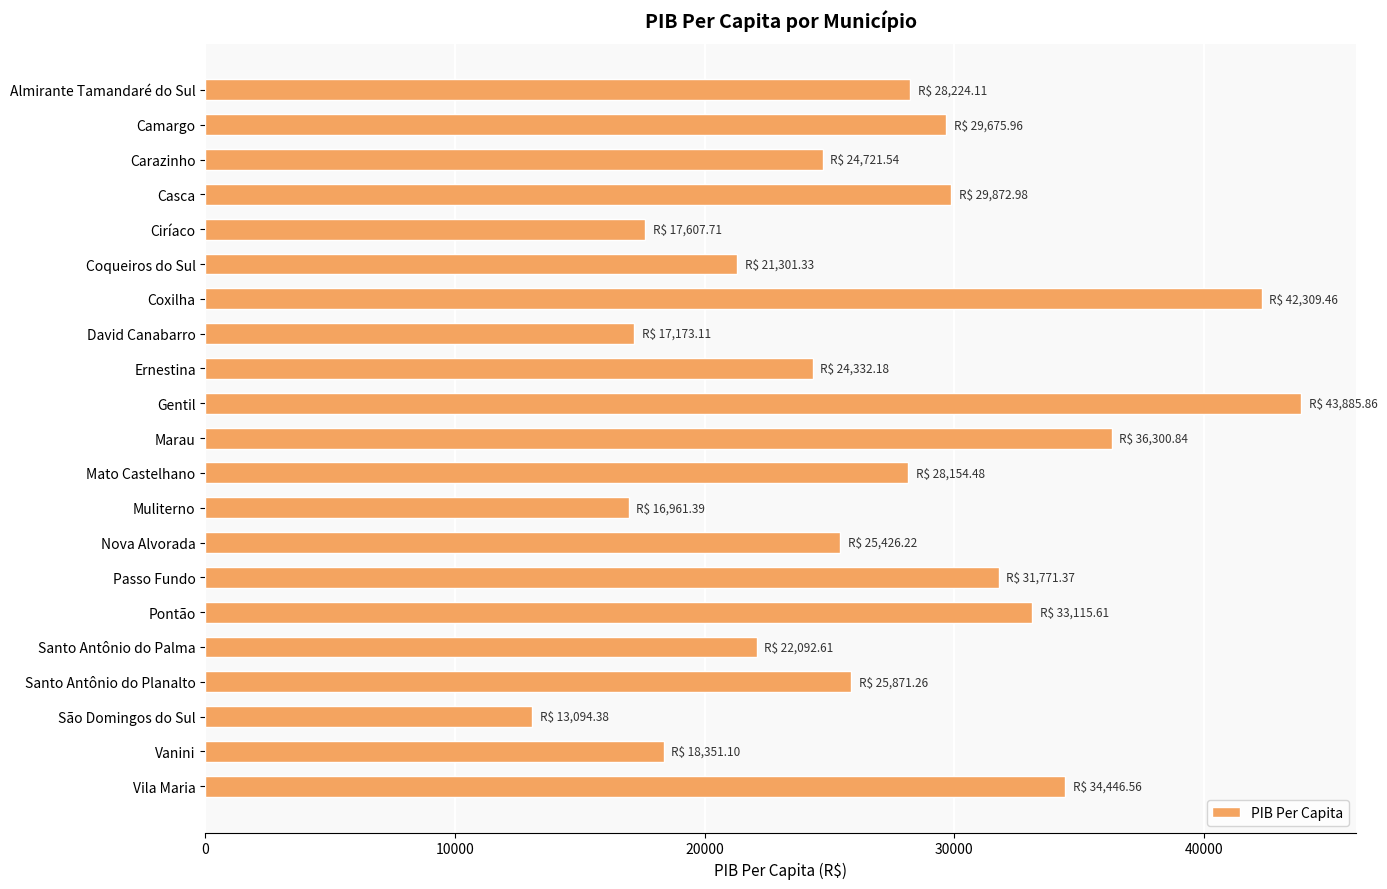

Count the number of values greater than 25871.

11